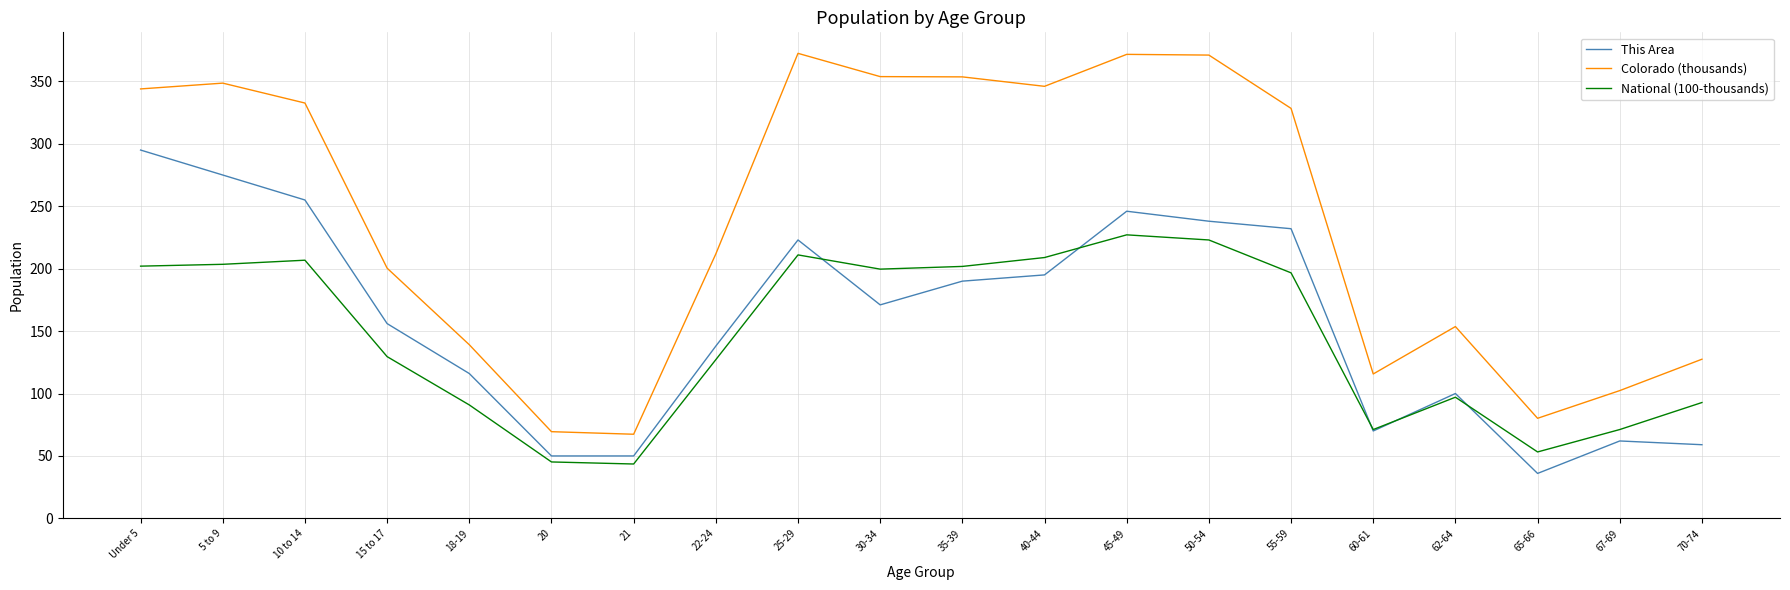

What is the maximum value shown in the chart?

372.5